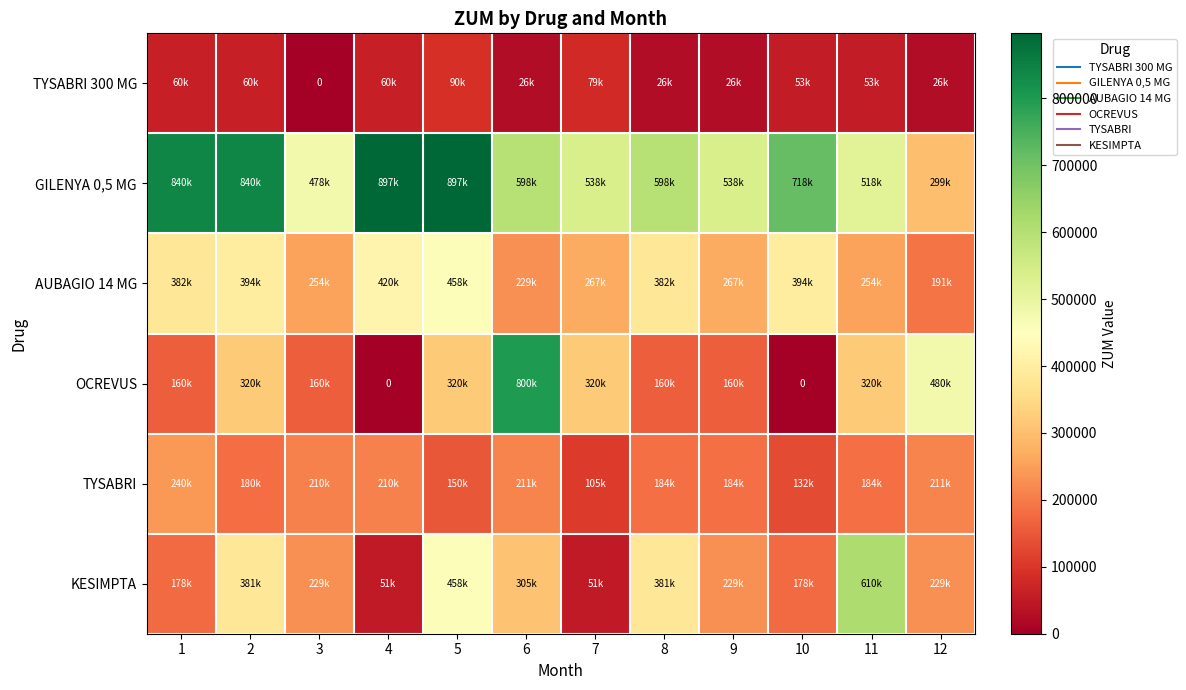

What is the maximum value for TYSABRI?

239683.2